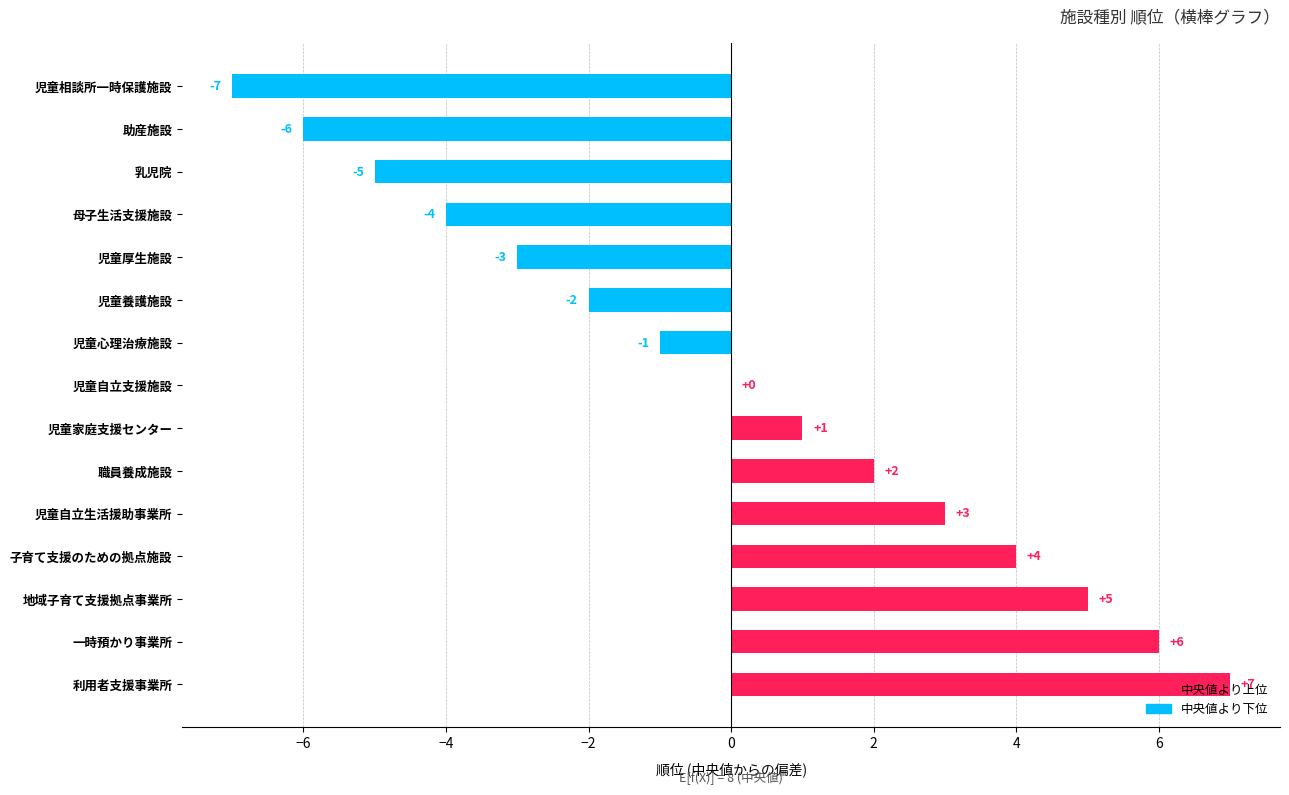

True or false: the data shows 9 at 利用者支援事業所.

False